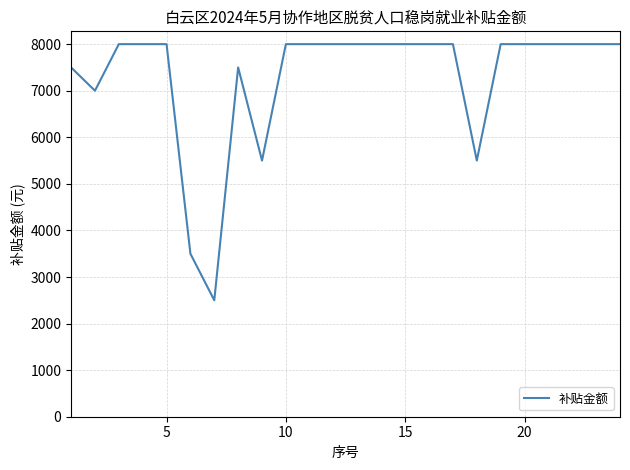

What is the smallest value displayed?

2500